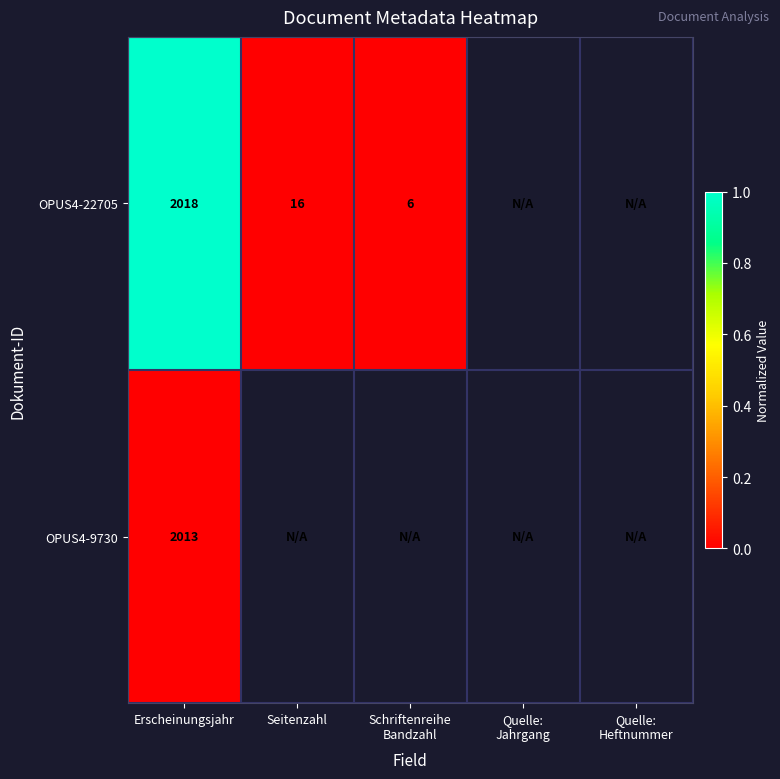

At Erscheinungsjahr, list the series in order from smallest to largest.

OPUS4-9730, OPUS4-22705